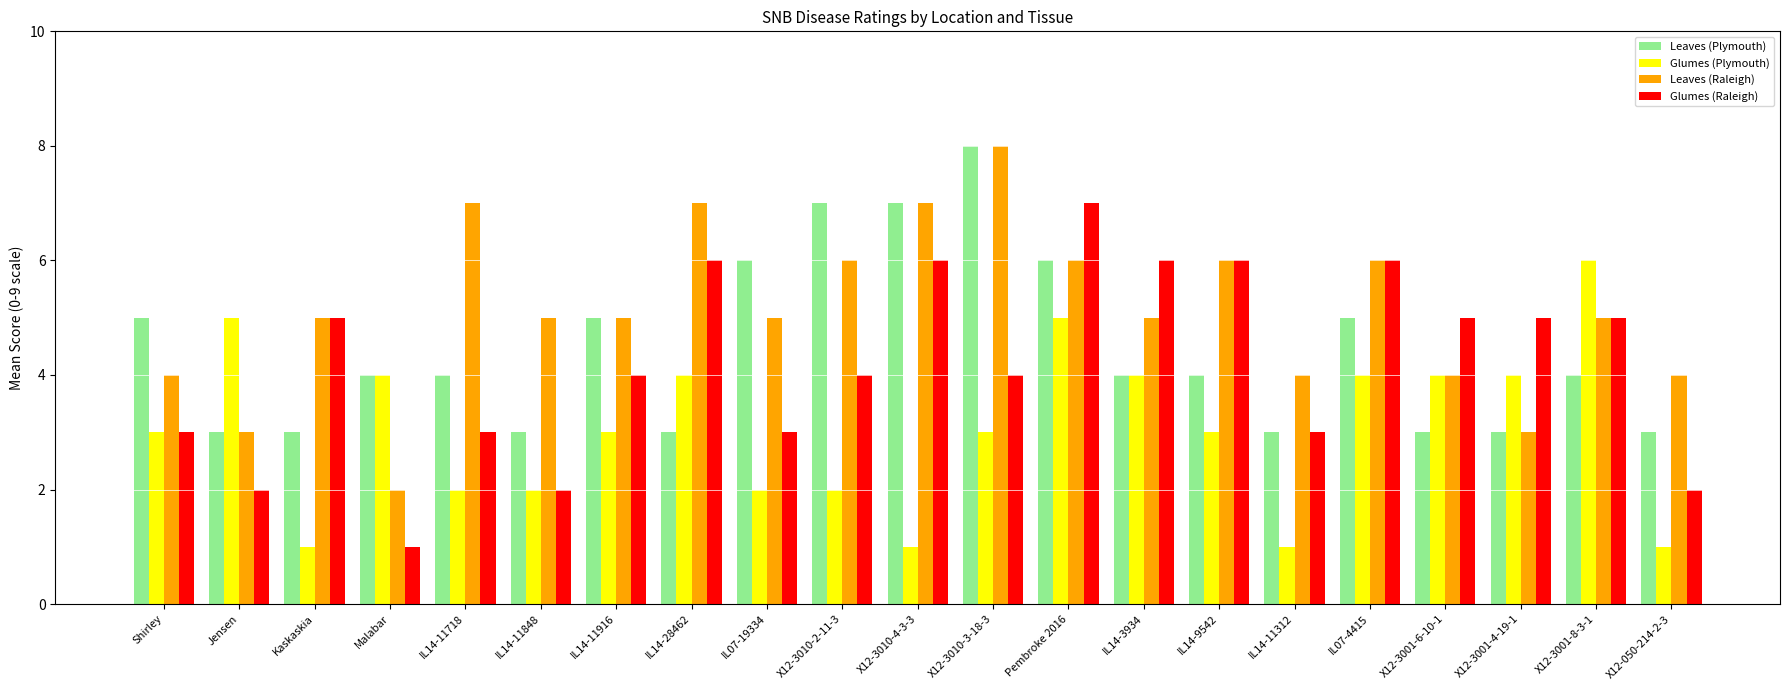

What is the difference between the Glumes (Raleigh) values at Kaskaskia and IL14-11916?

1